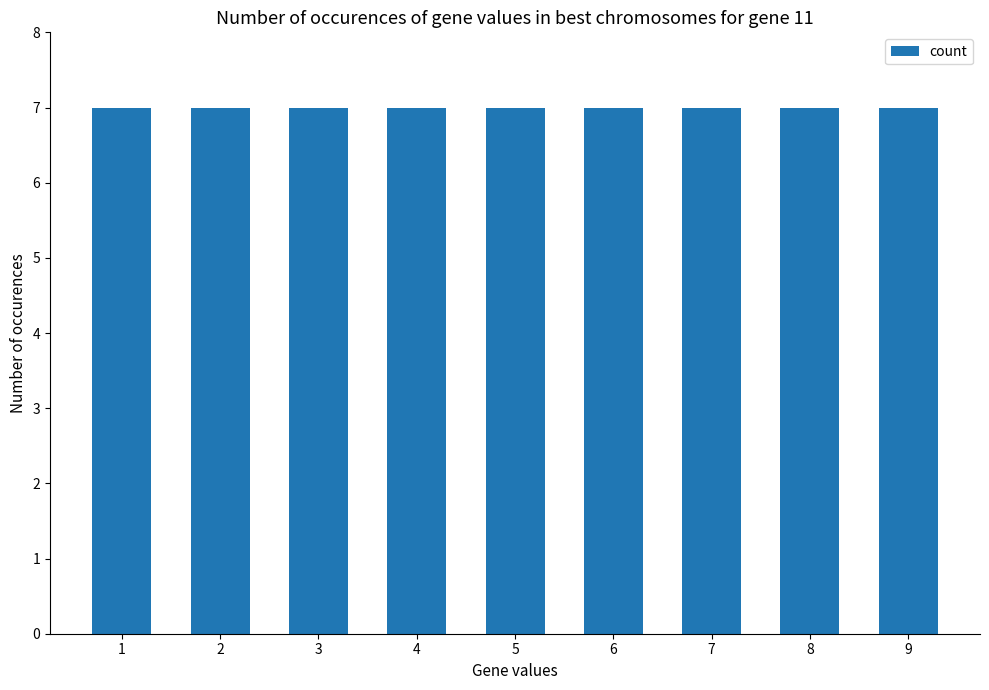

The chart shows a value of 0 at 1. True or false?

False